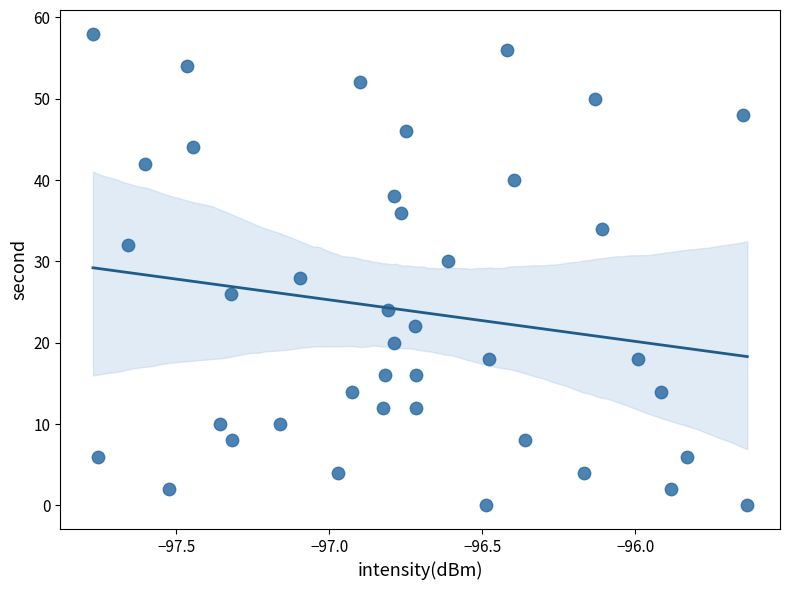

What is the range of Y values (max minus min)?

58